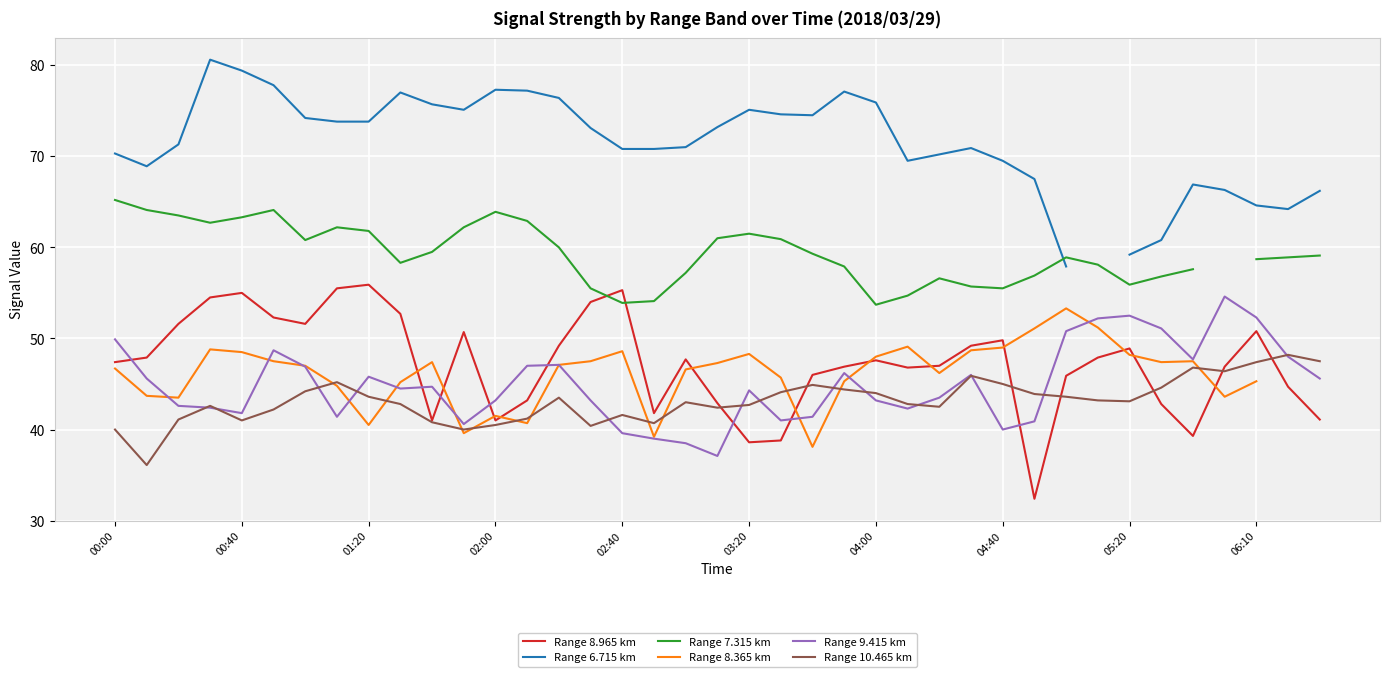

How many values in the Range 10.465 km series are below 43?

18